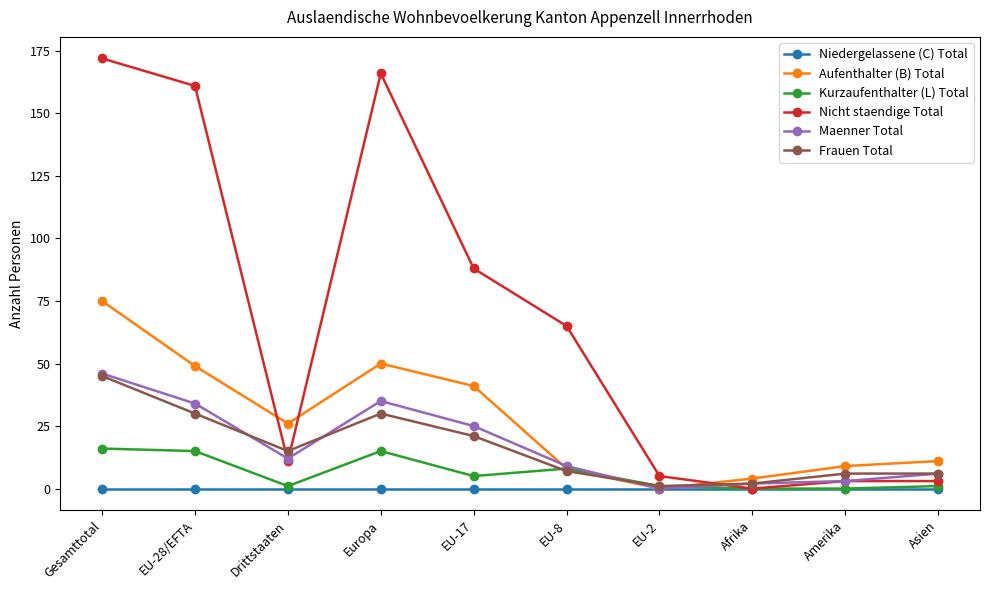

Which series has the largest total across all categories?

Nicht staendige Total